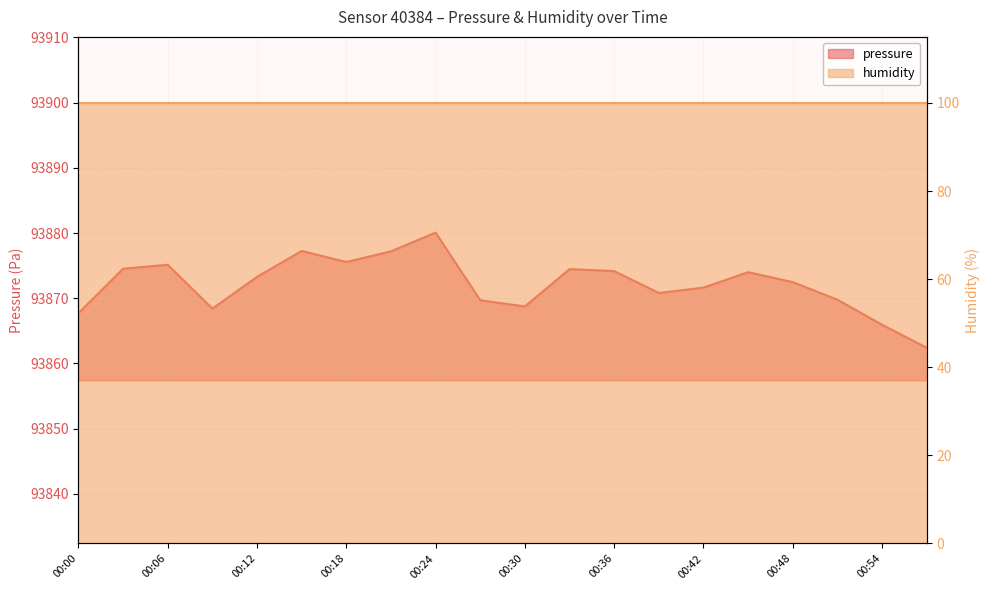

What is the difference between the maximum and second lowest values?

14.1